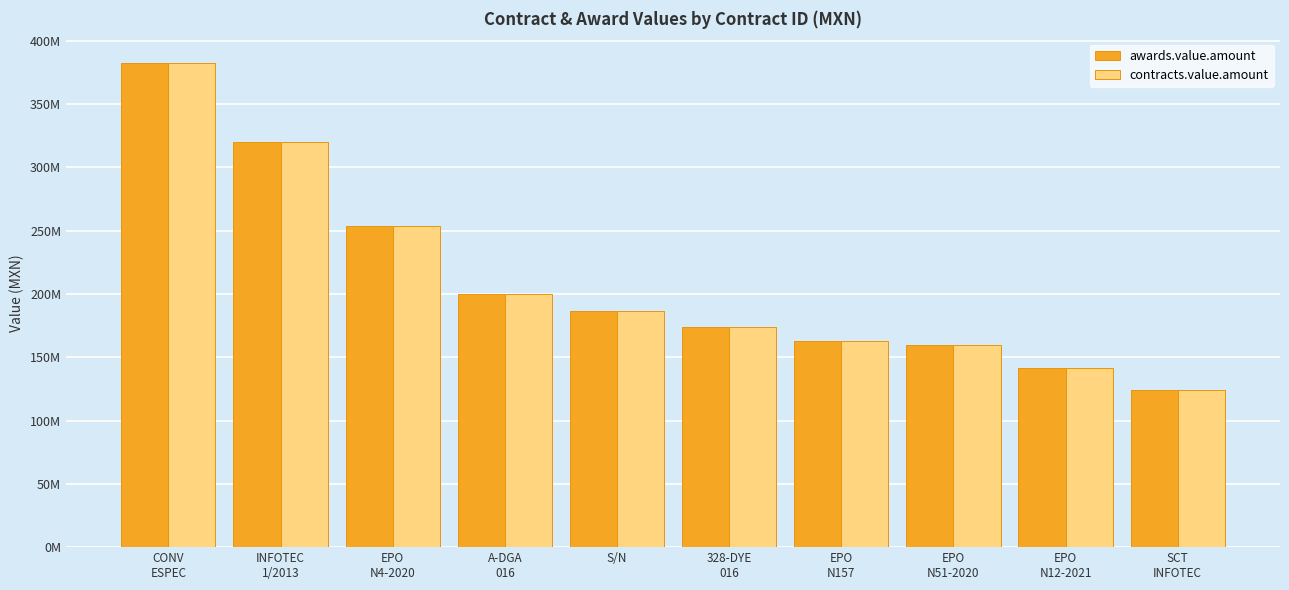

What is the label of the 7th bar from the left?

EPO
N157